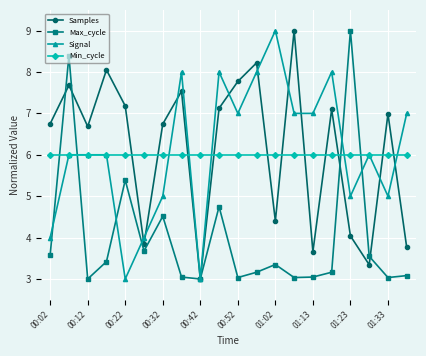

What is the greatest value displayed?

9.0